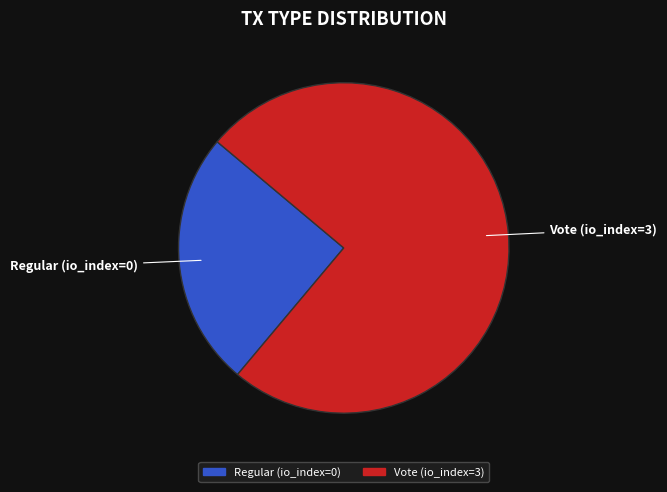

Is there any slice that represents more than half of the pie?

Yes